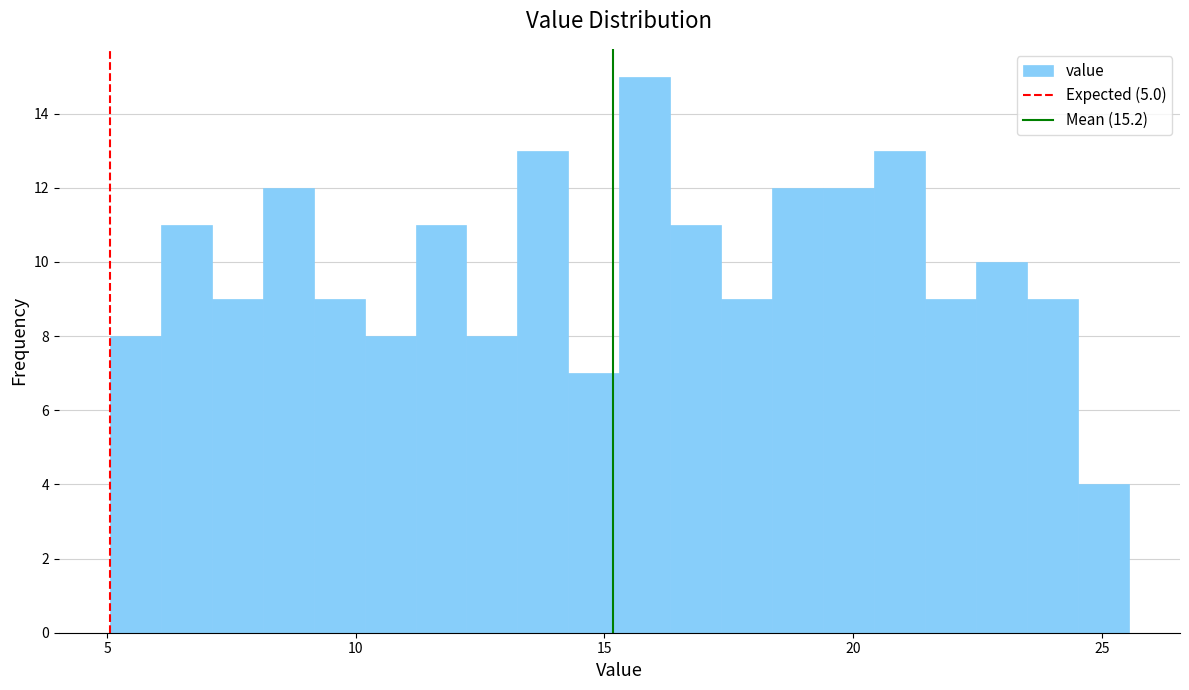

Read against the x-axis, roughly where is the centre of the tallest bar?

16.0